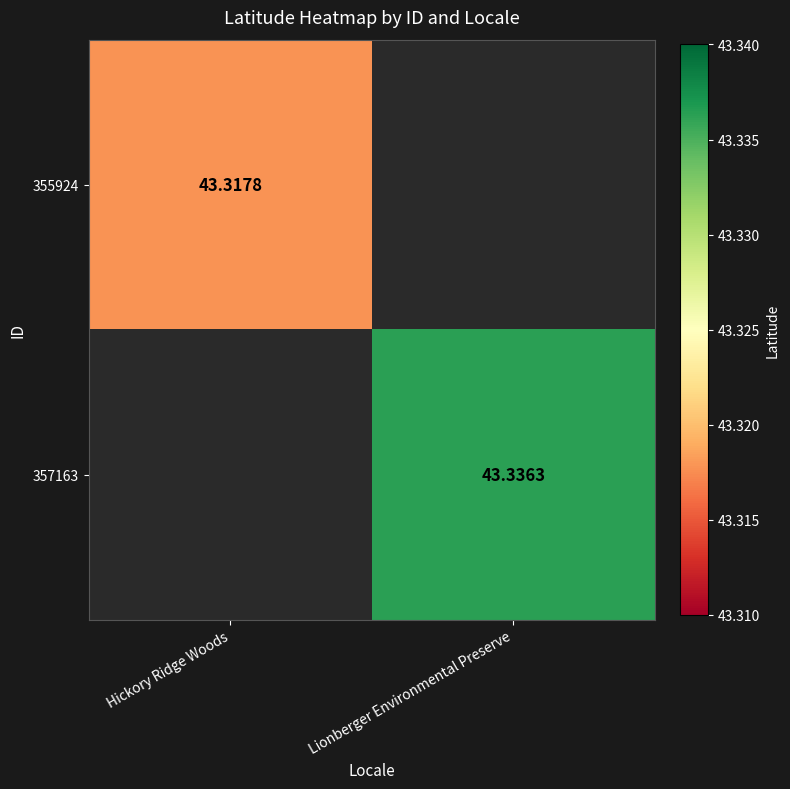

At which label does 357163 reach its peak?

Hickory Ridge Woods